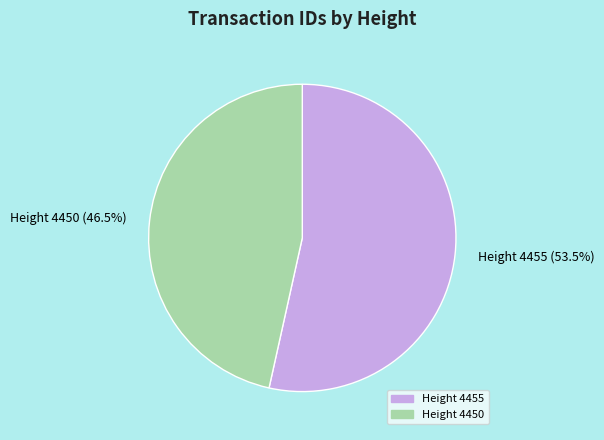

To the nearest percent, what is the difference between the Height 4450 and Height 4455 slice percentages?

7%